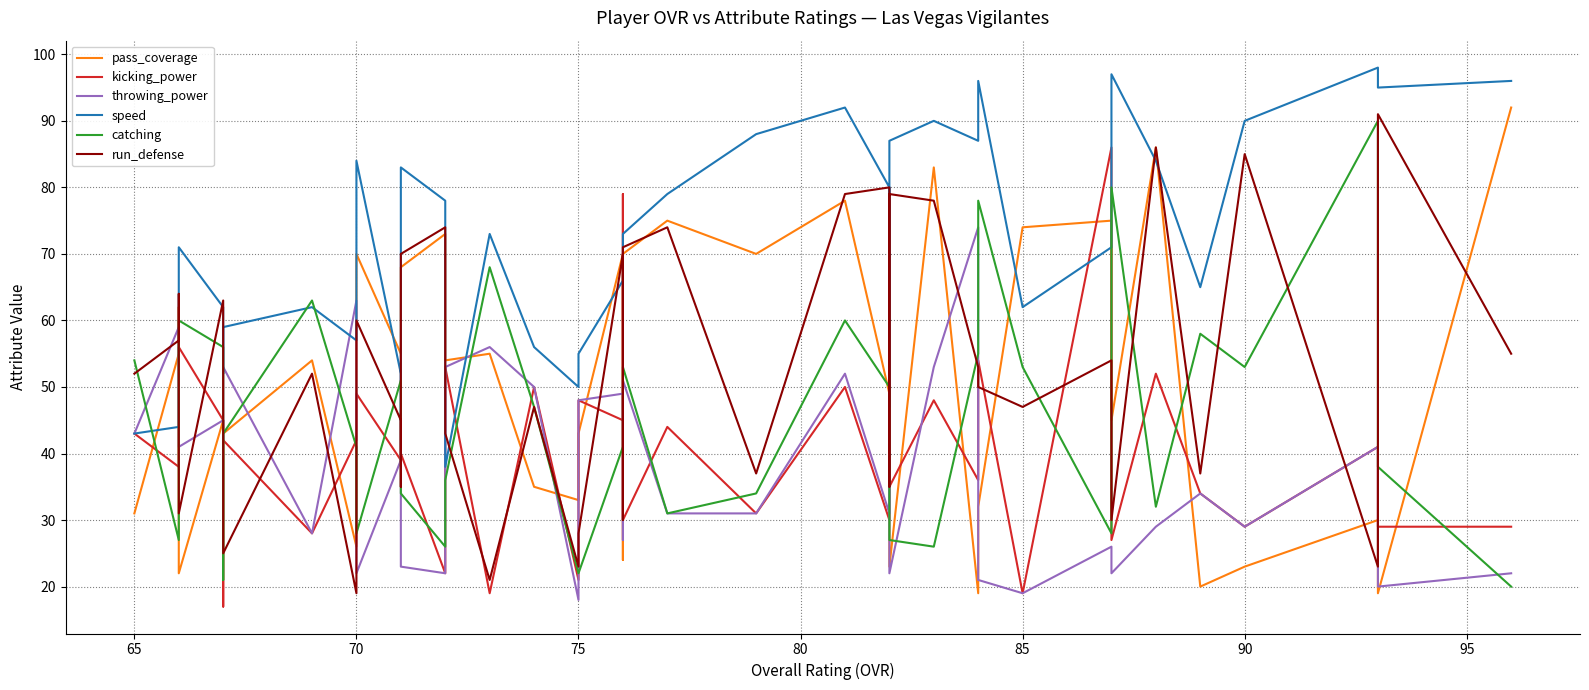

What are all the series names shown in the legend?

pass_coverage, kicking_power, throwing_power, speed, catching, run_defense